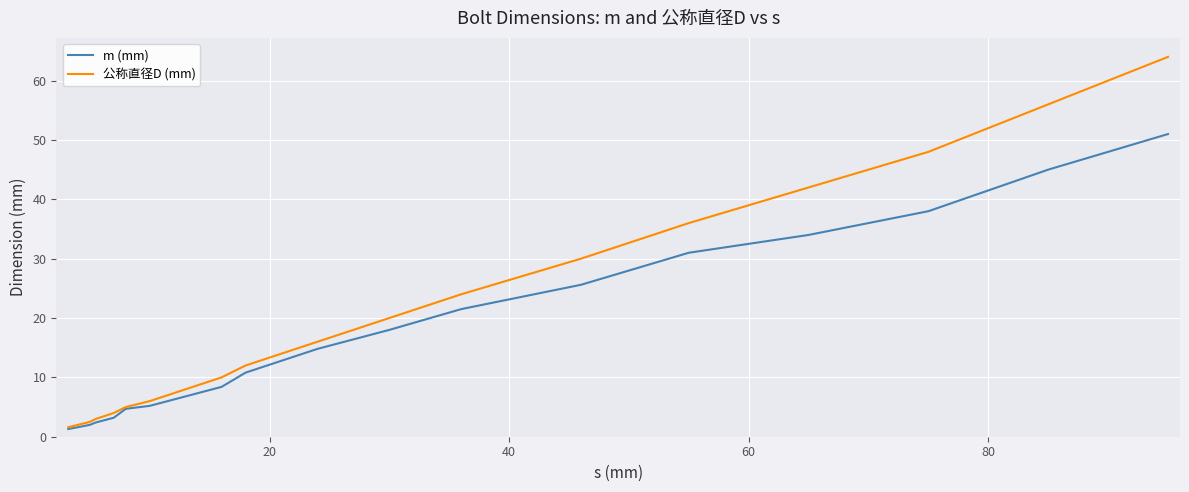

Which series has the widest spread of values?

公称直径D (mm)